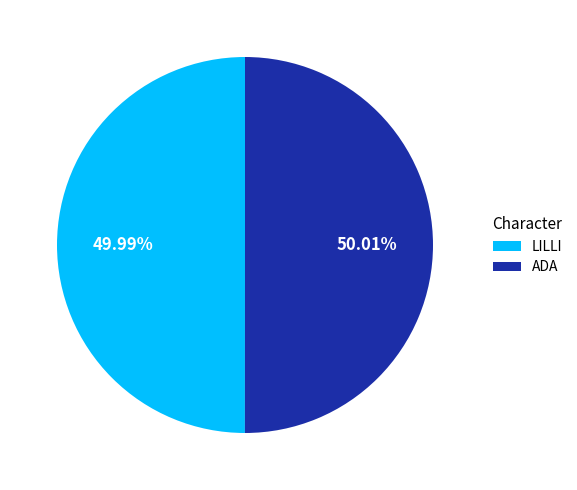

Count the number of slices in the pie.

2